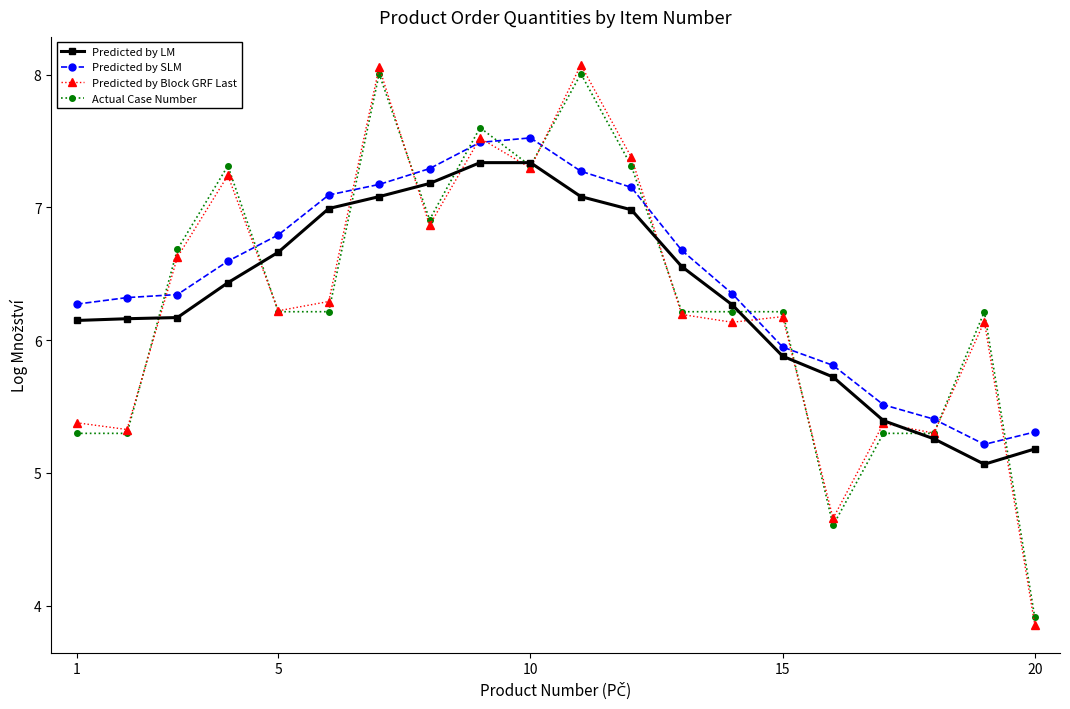

What is the minimum value for Actual Case Number?

3.9